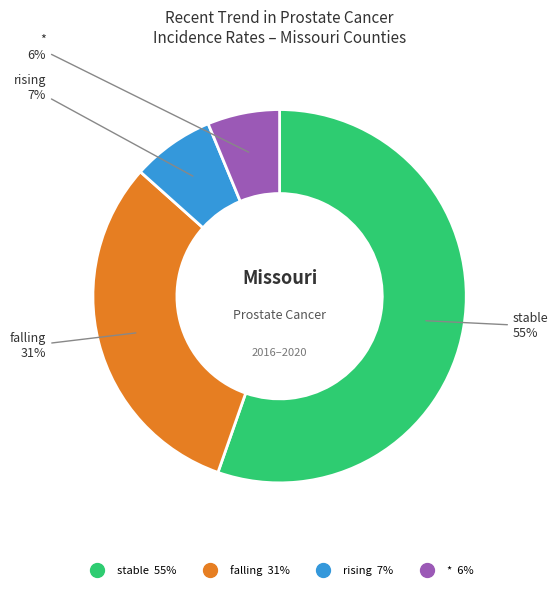

To the nearest percent, what is the difference between the largest and smallest slice percentages?

49%